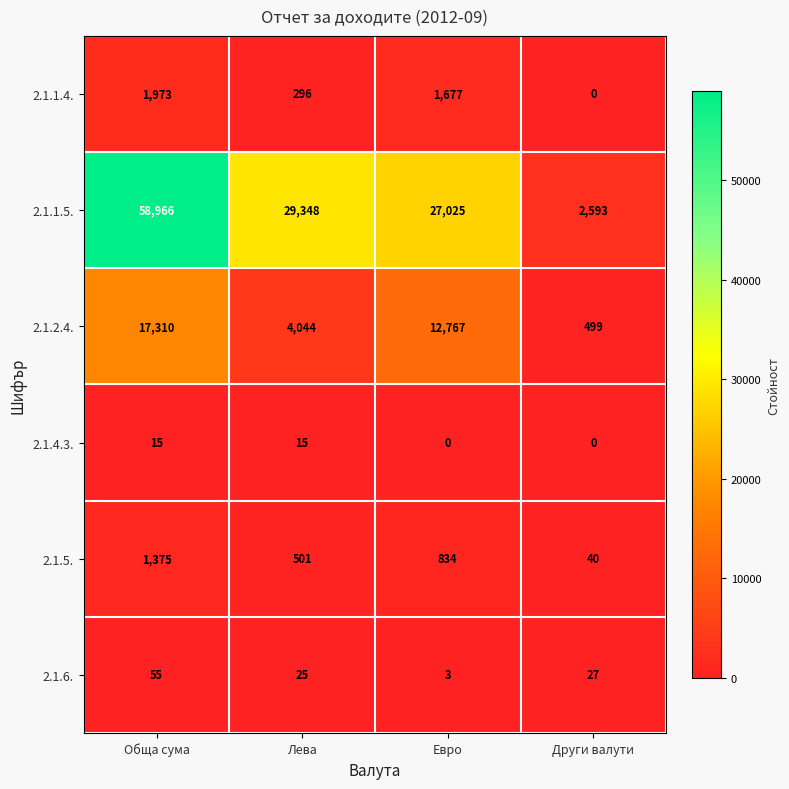

At which label does 2.1.1.5. first exceed 29348?

Обща сума